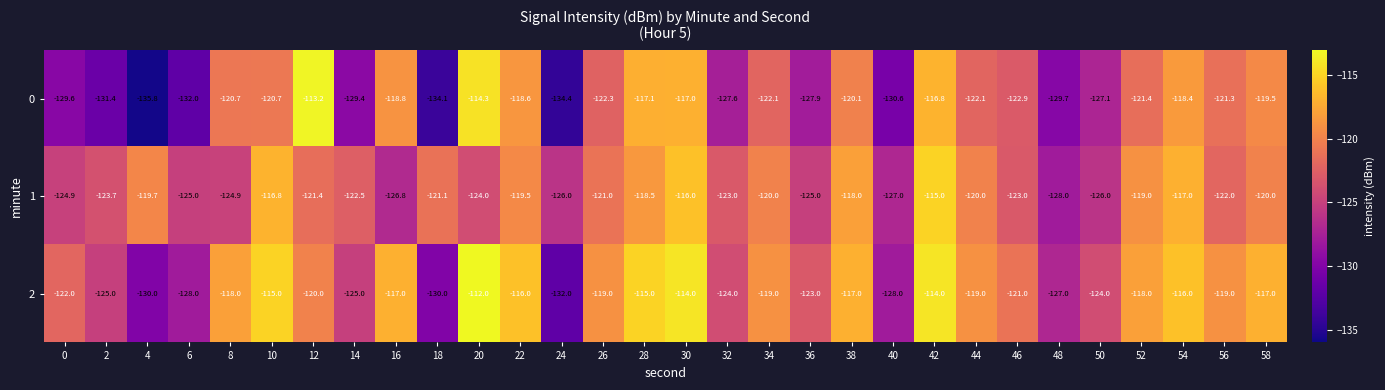

At which category is the sum across all series the highest?

42